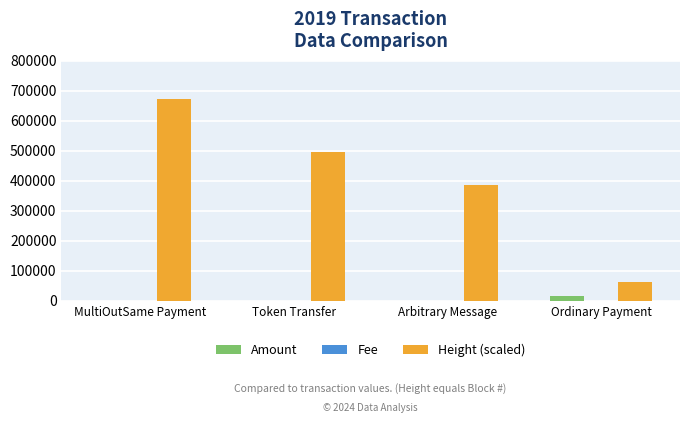

What is the maximum value shown in the chart?

671802.0